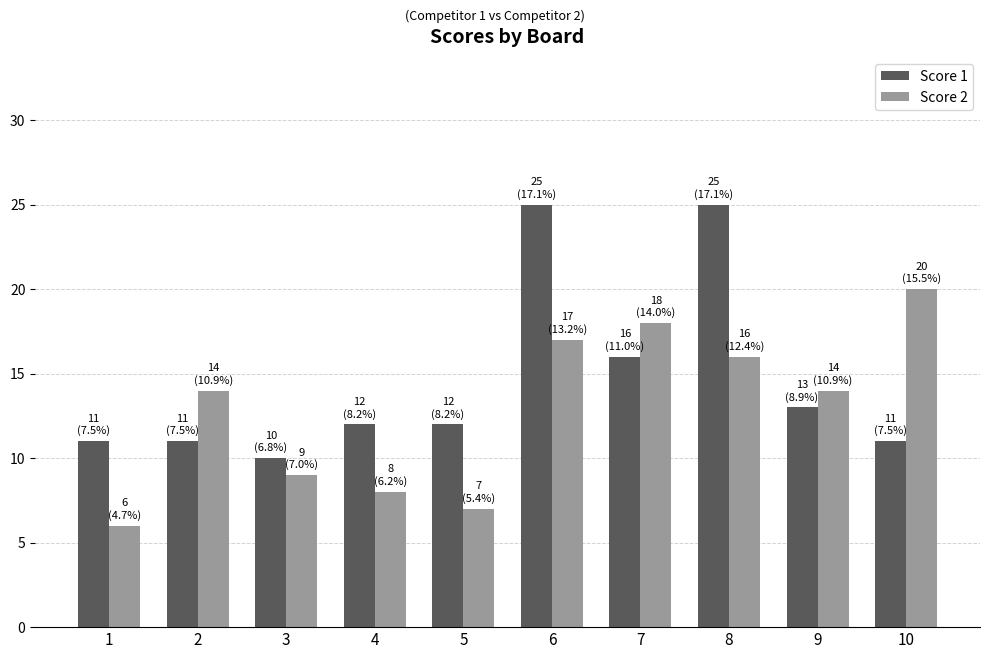

What is the lowest value of the Score 1 series?

10